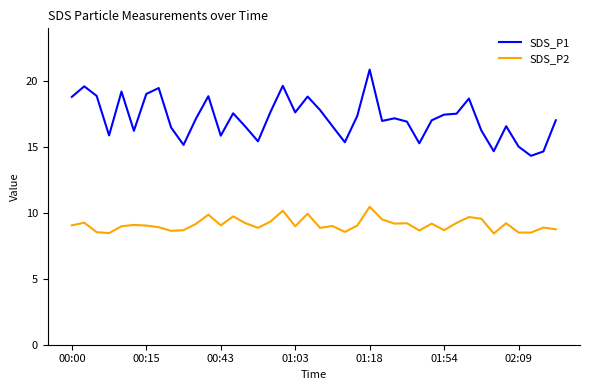

What is the highest value of the SDS_P2 series?

10.5